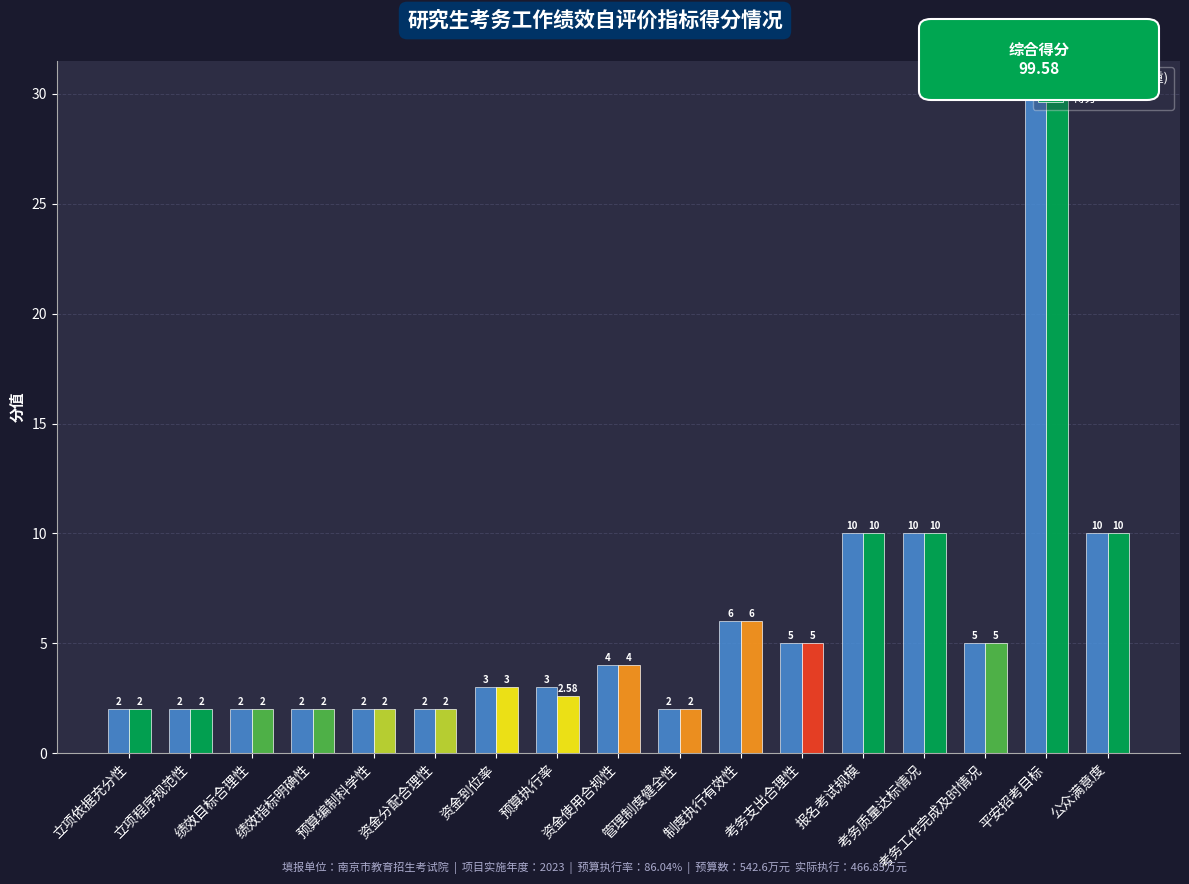

How many distinct data groups are displayed?

2